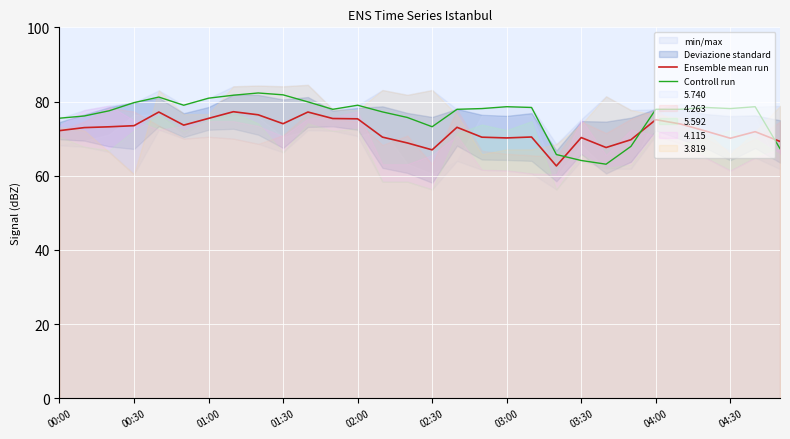

Which series has the widest spread of values?

Controll run